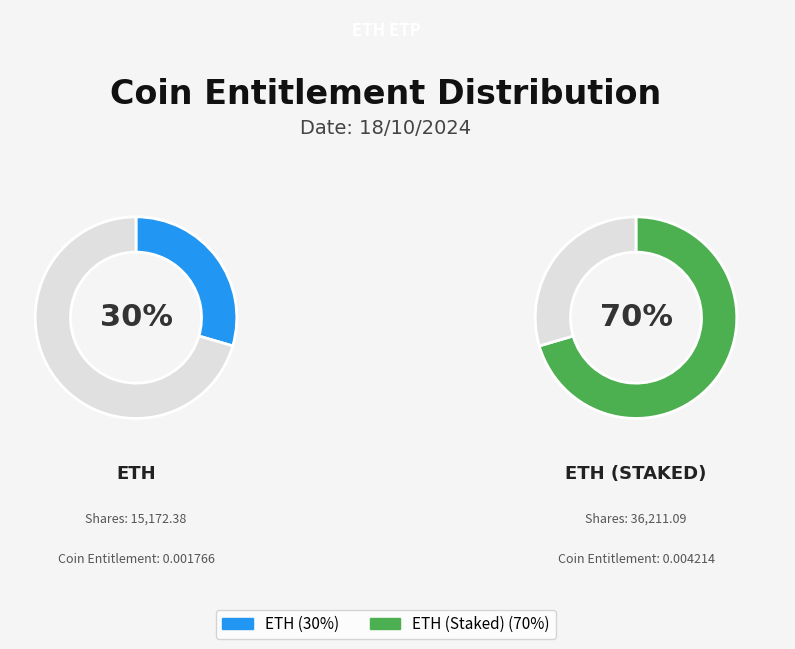

Is there any slice that represents more than half of the pie?

Yes